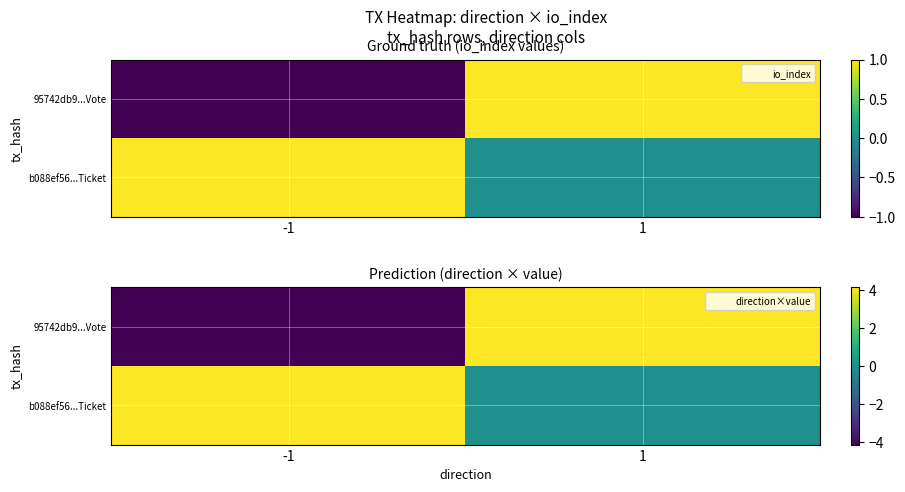

Between -1 and 1, which series saw the biggest shift?

95742db9...Vote